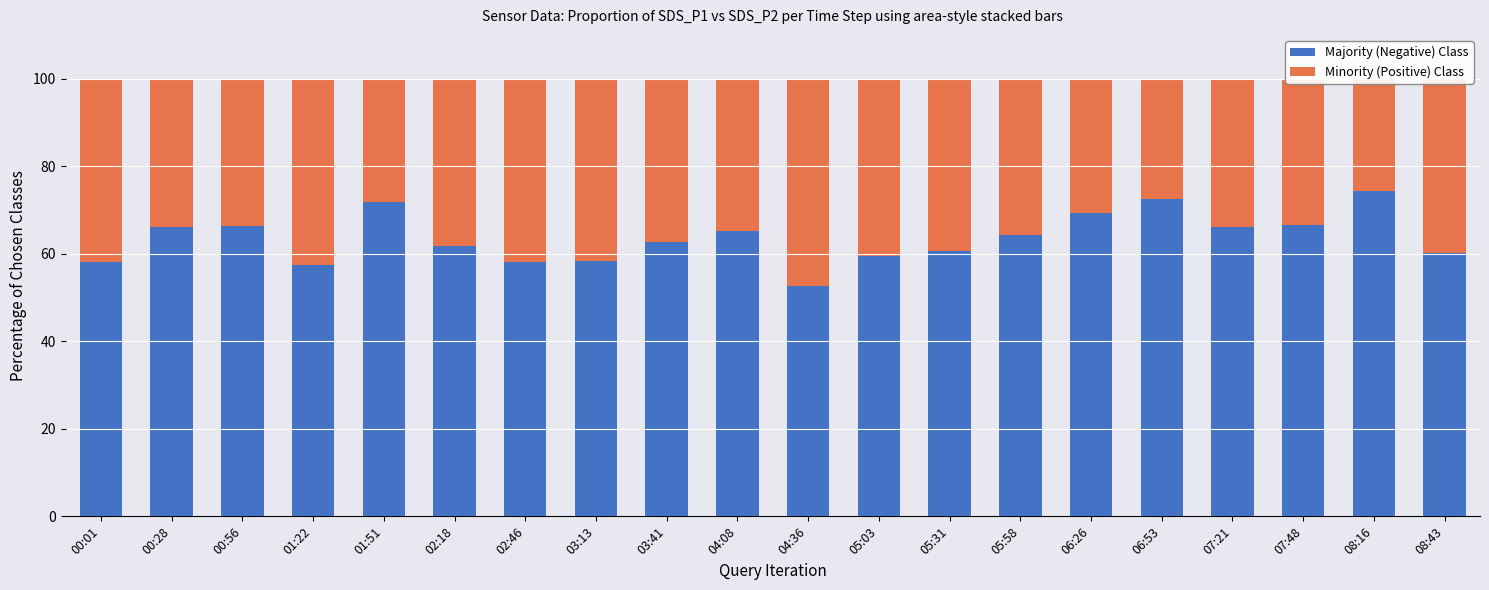

Is the value of Minority (Positive) Class at 07:21 greater than the value of Majority (Negative) Class at 04:08?

No